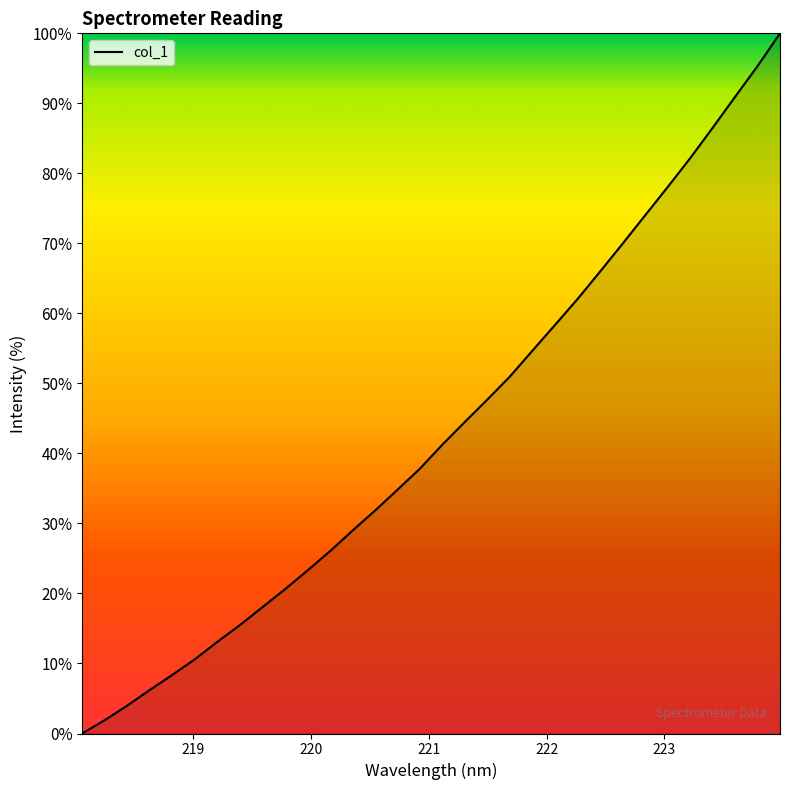

What is the difference between the maximum and minimum values?

100.0